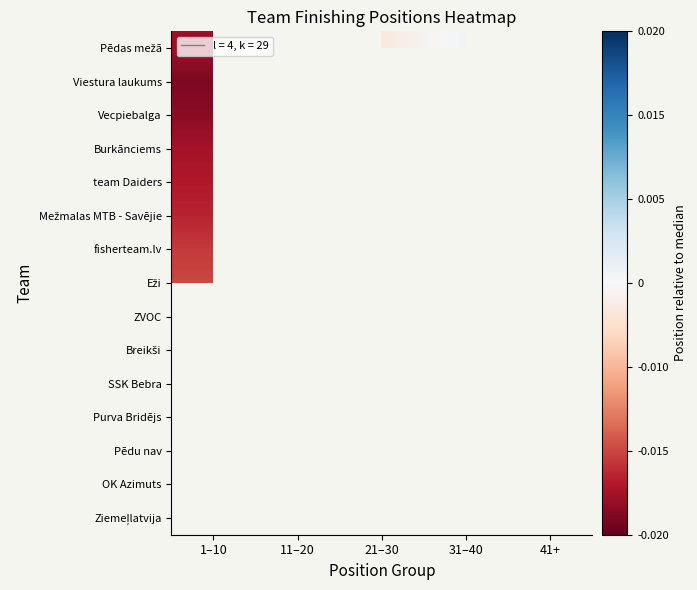

What is the smallest value displayed?

-28.0